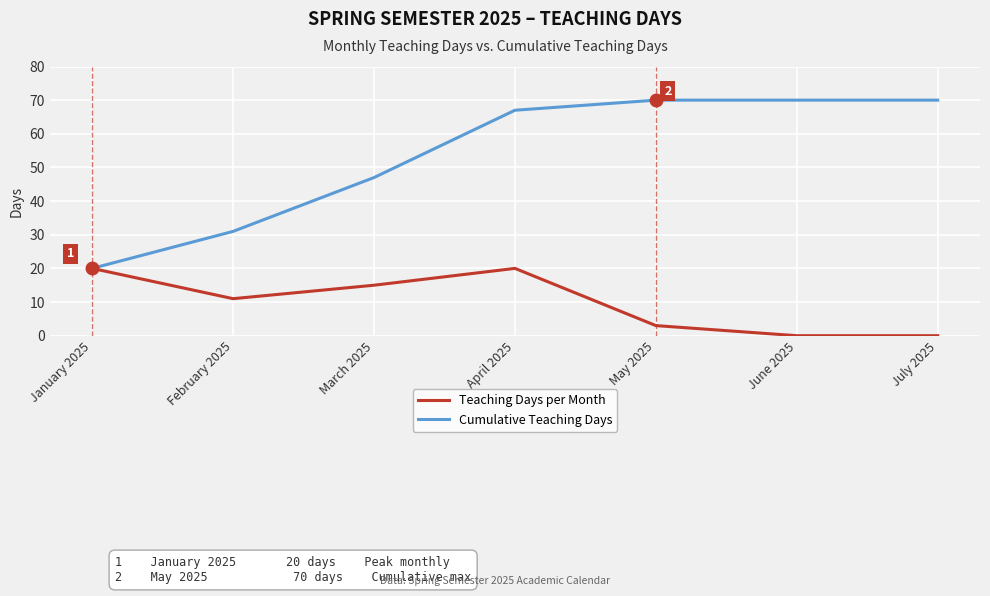

What are all the series names shown in the legend?

Teaching Days per Month, Cumulative Teaching Days